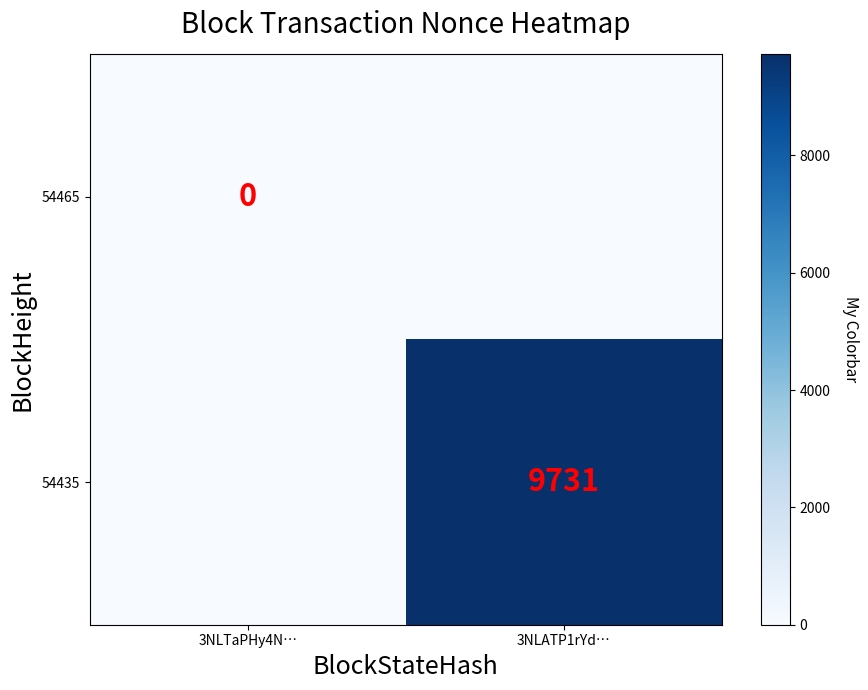

Is it true that 54435 equals 16052 at 3NLATP1rYd…?

False